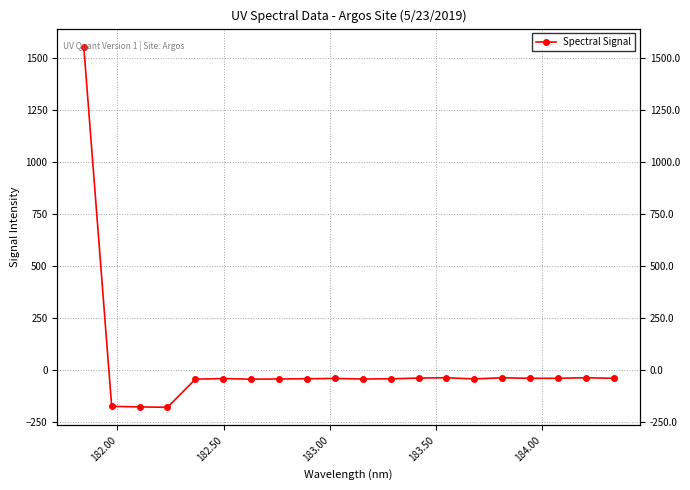

What is the average value?

18.5